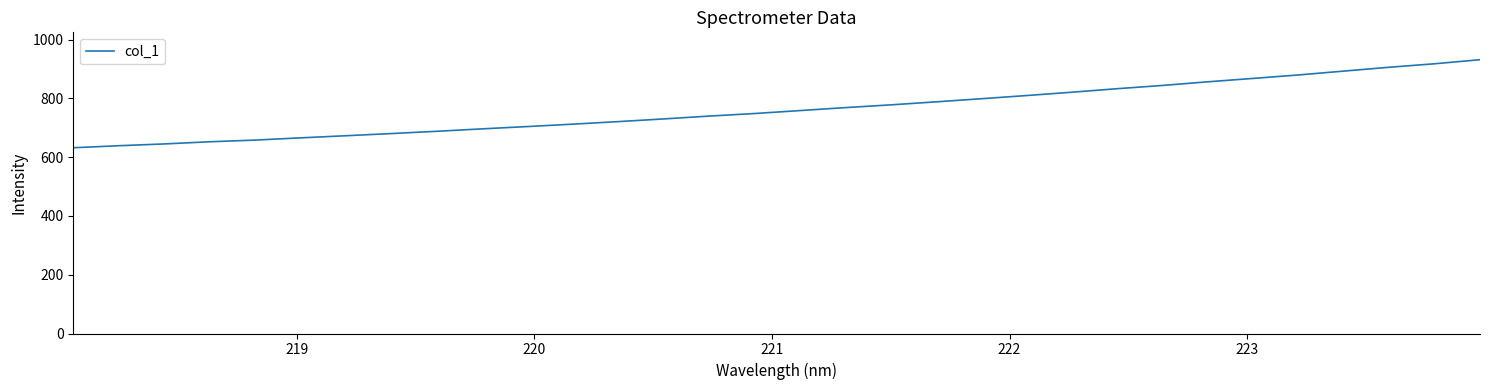

What is the maximum value shown in the chart?

931.8